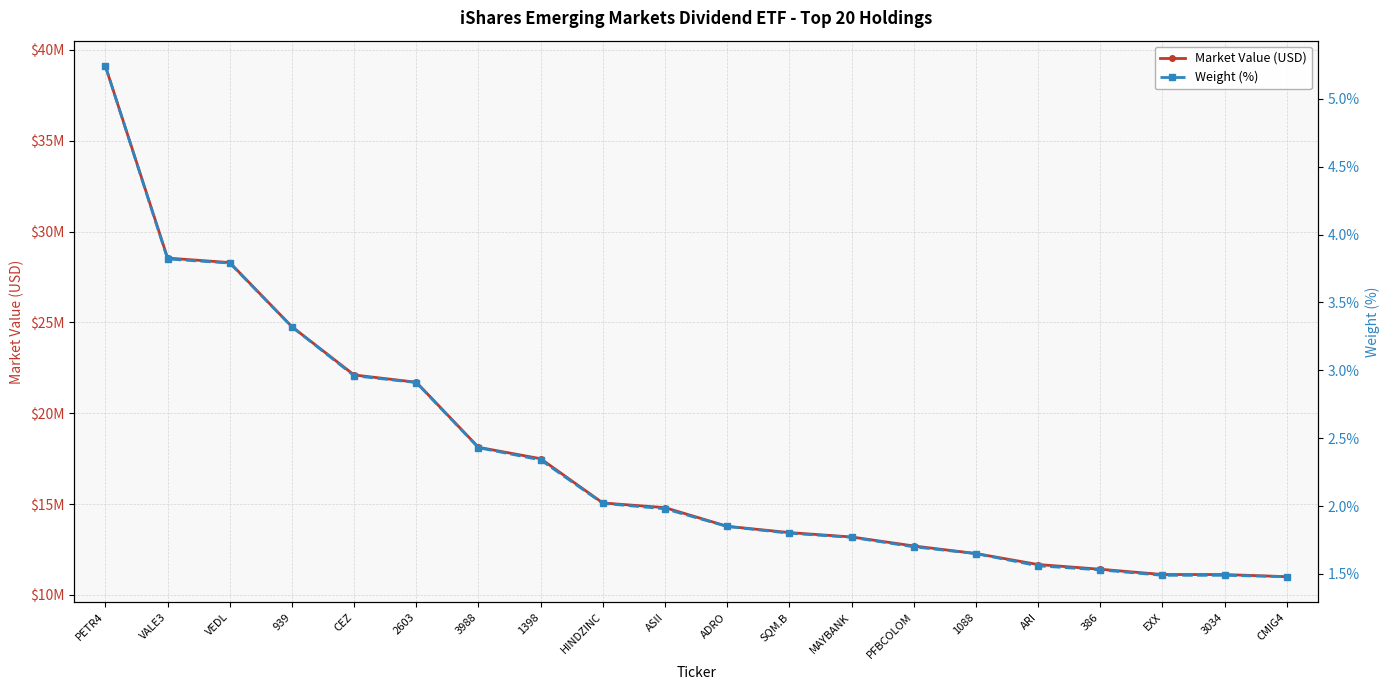

Which label corresponds to the largest value in the chart?

PETR4